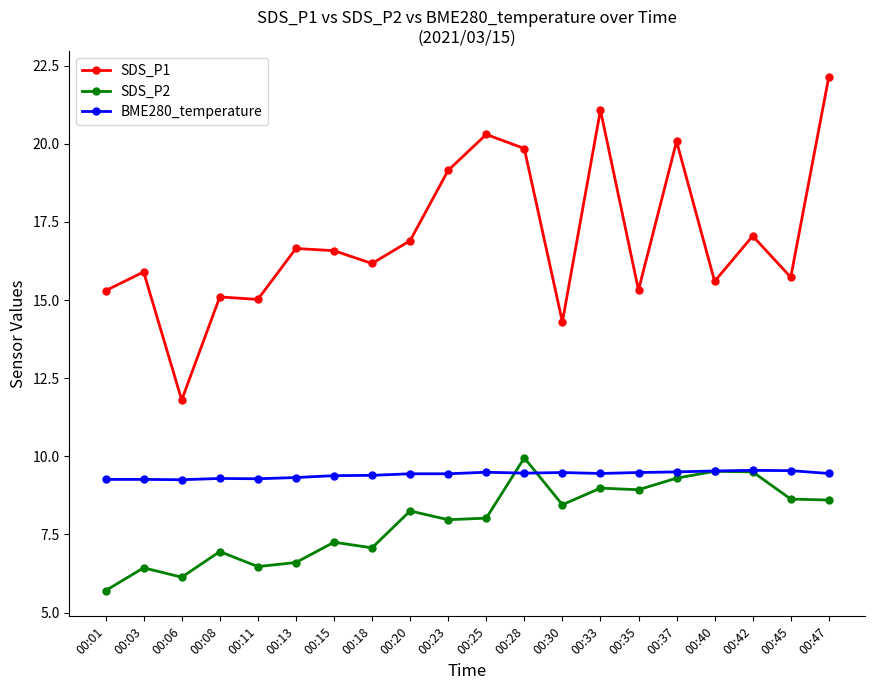

Which category has the highest value across all series?

00:47